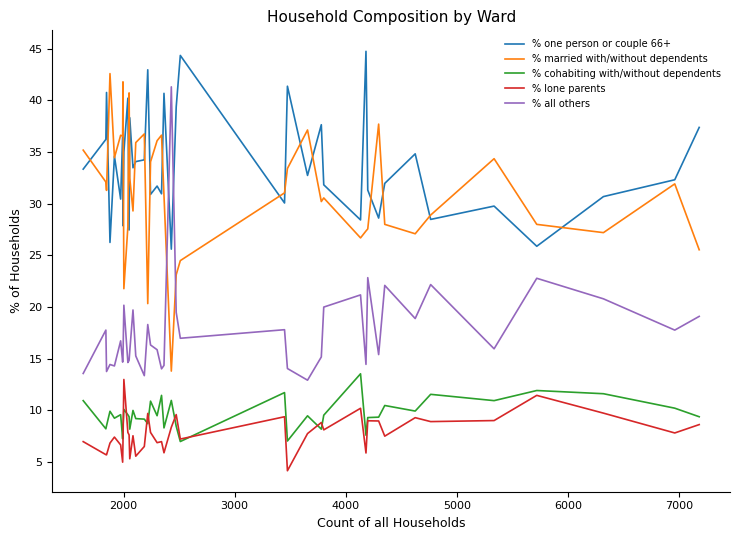

Is this an area chart (filled region under the line)?

No